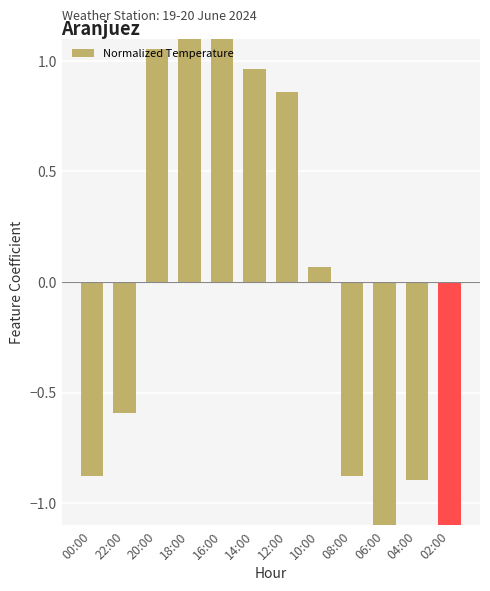

What is the difference between the values at 18:00 and 20:00?

0.3